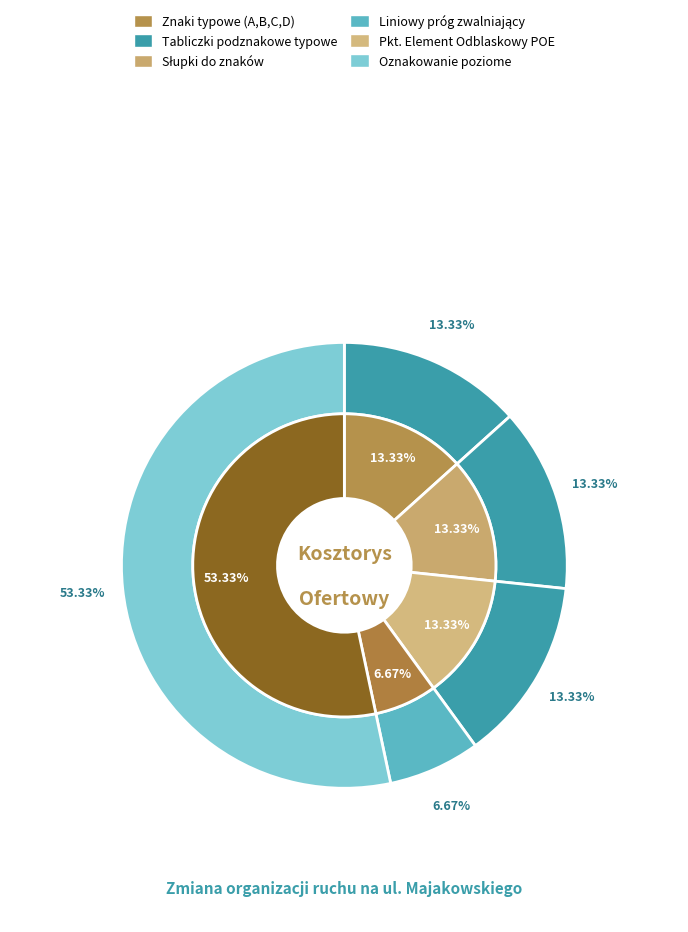

What percentage is the Tabliczki podznakowe typowe slice, to the nearest percent?

13%